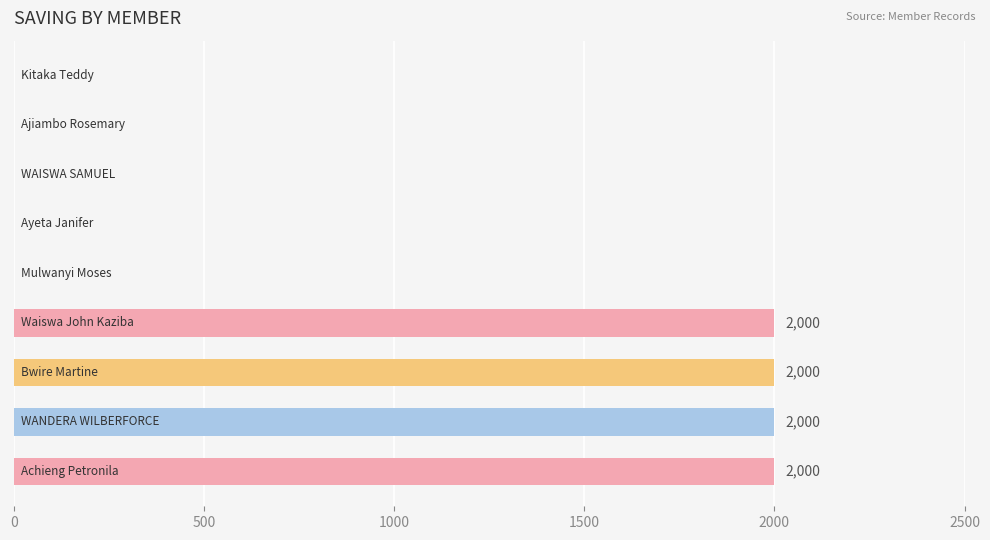

What is the sum of all values?

8000